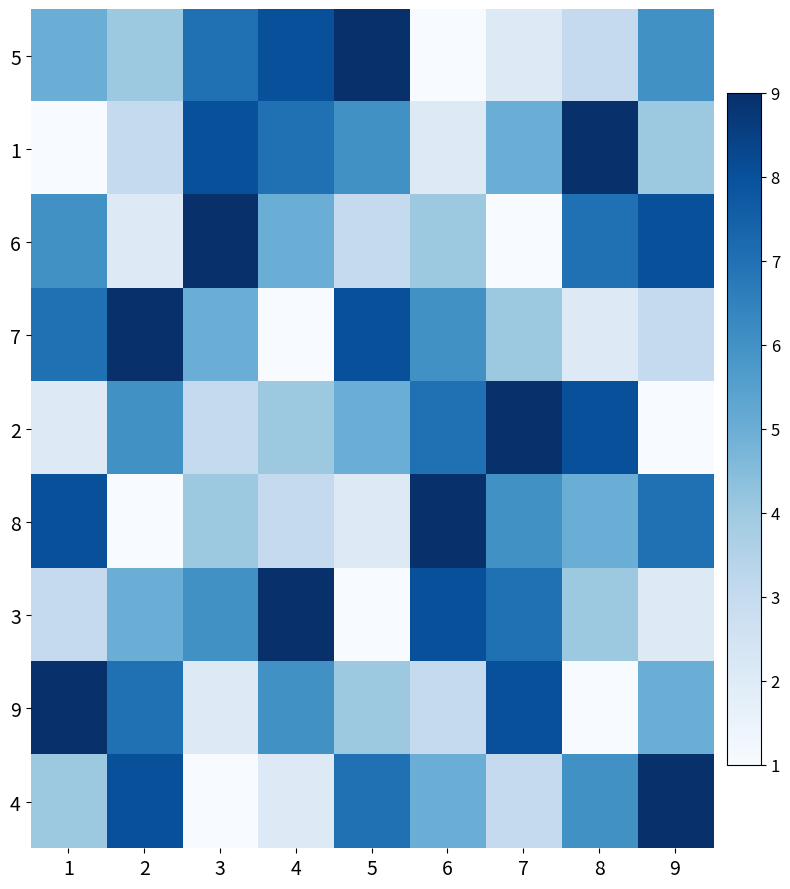

At which category does the chart reach its peak across all series?

5